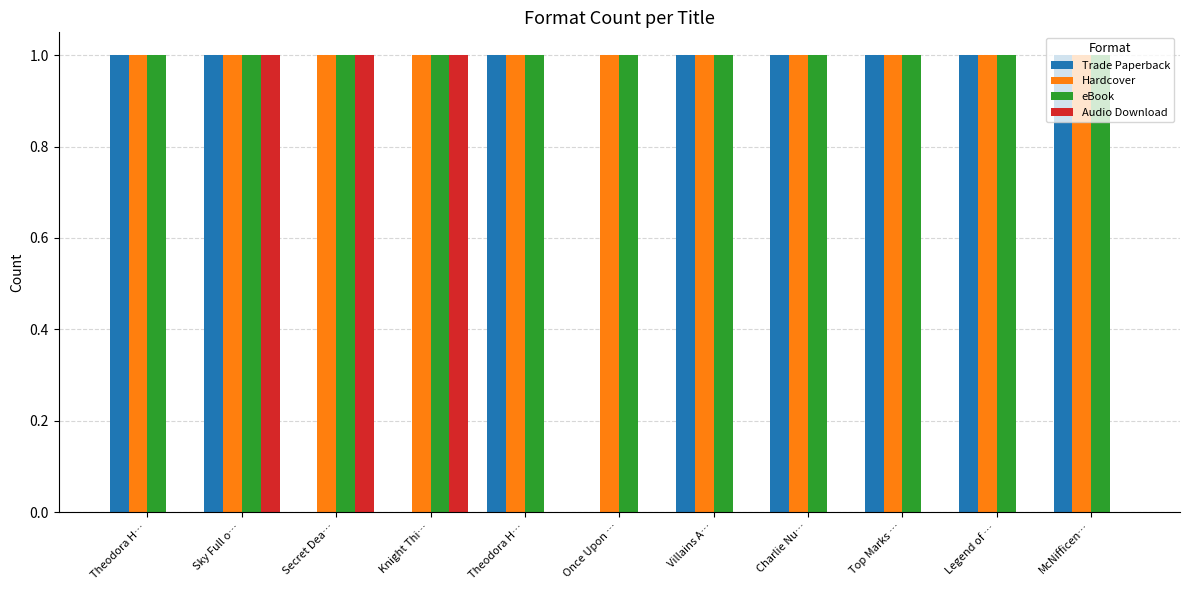

What is the difference between the highest and lowest values at Legend of …?

1